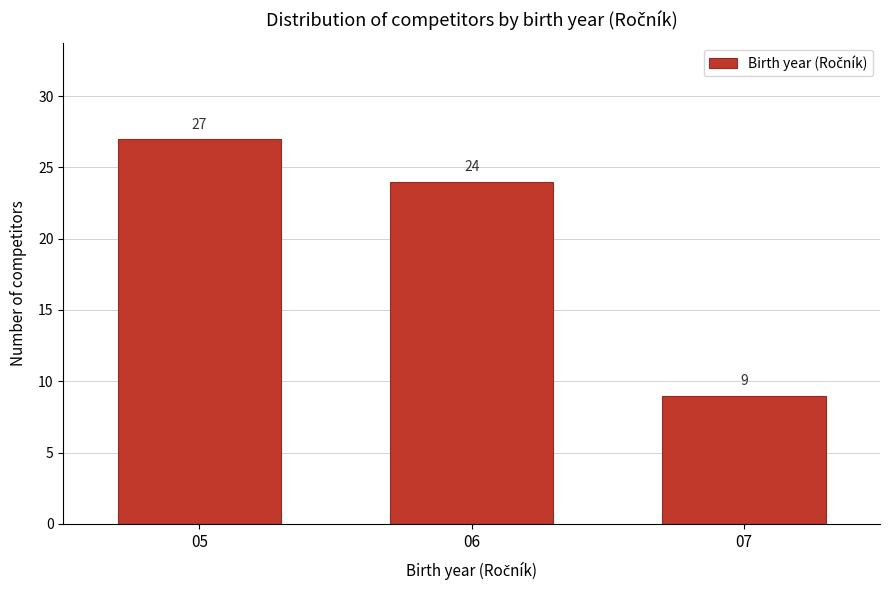

Reading left to right, transcribe all the data shown in this chart.

05=27	06=24	07=9